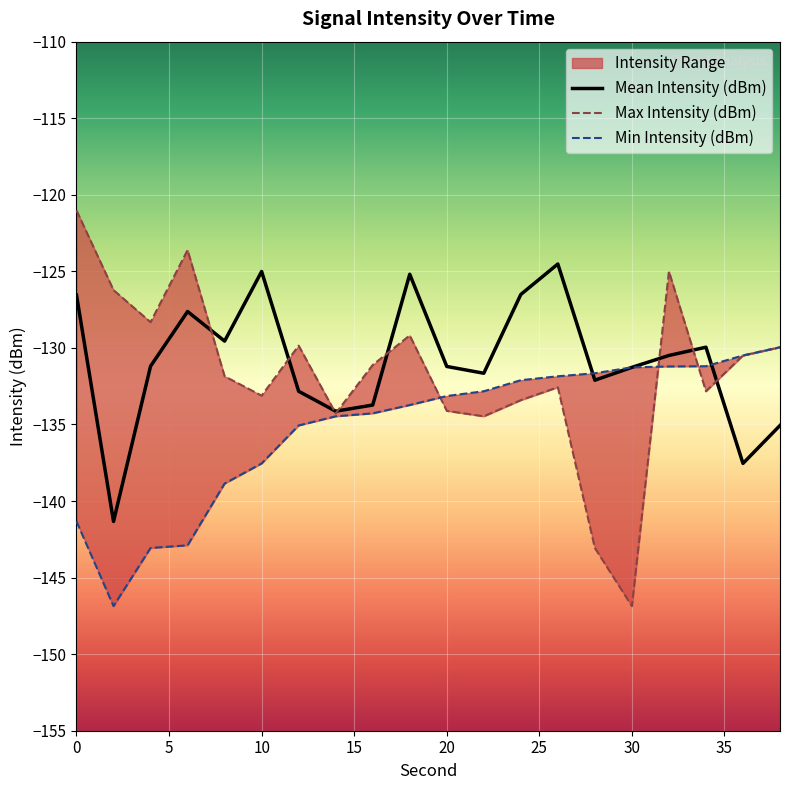

At 24, list the series in order from smallest to largest.

Max Intensity (dBm), Min Intensity (dBm), Mean Intensity (dBm)